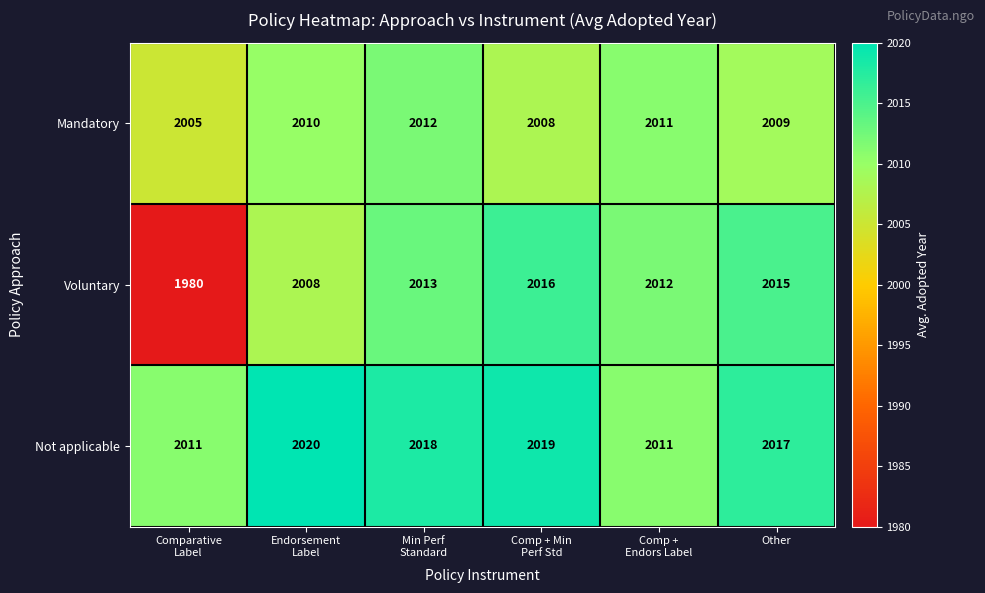

What is the smallest value displayed?

1980